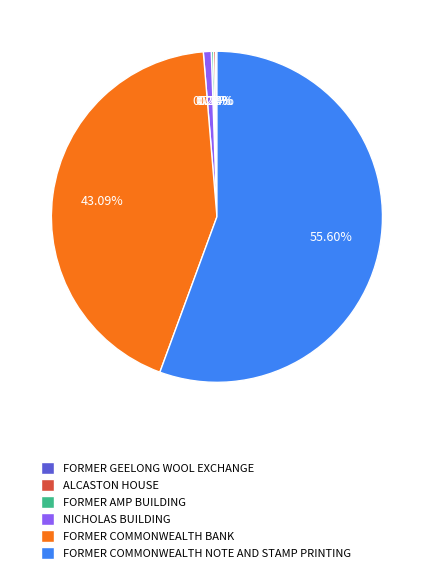

Do FORMER COMMONWEALTH NOTE AND STAMP PRINTING and NICHOLAS BUILDING together represent more than half of the pie?

Yes